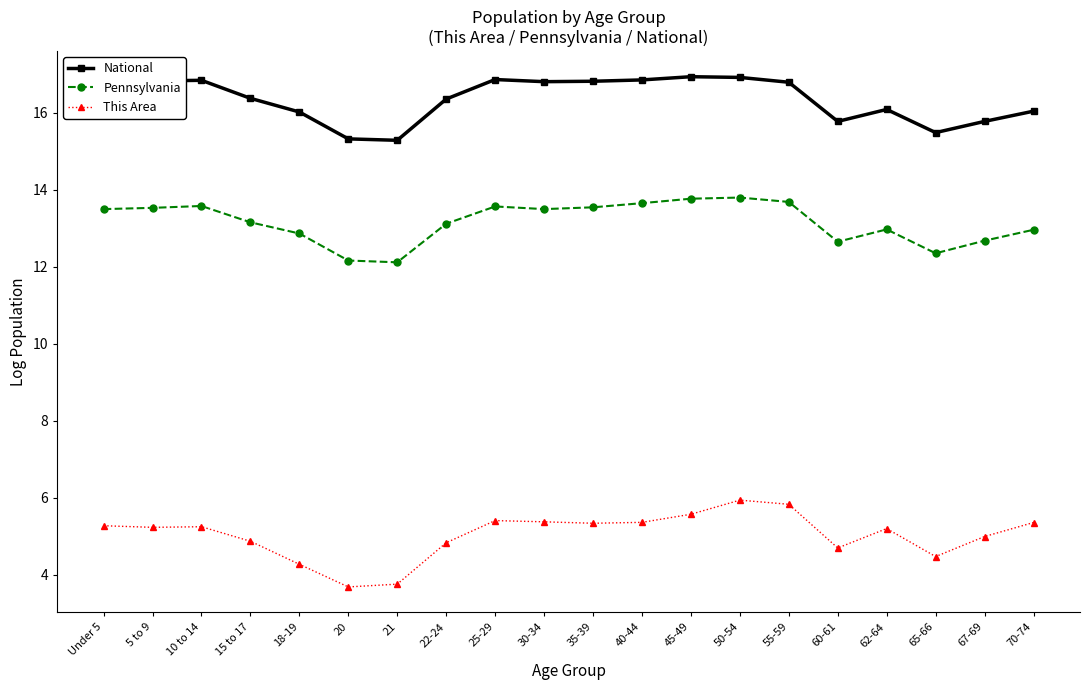

What is the label of the 14th point from the left?

50-54